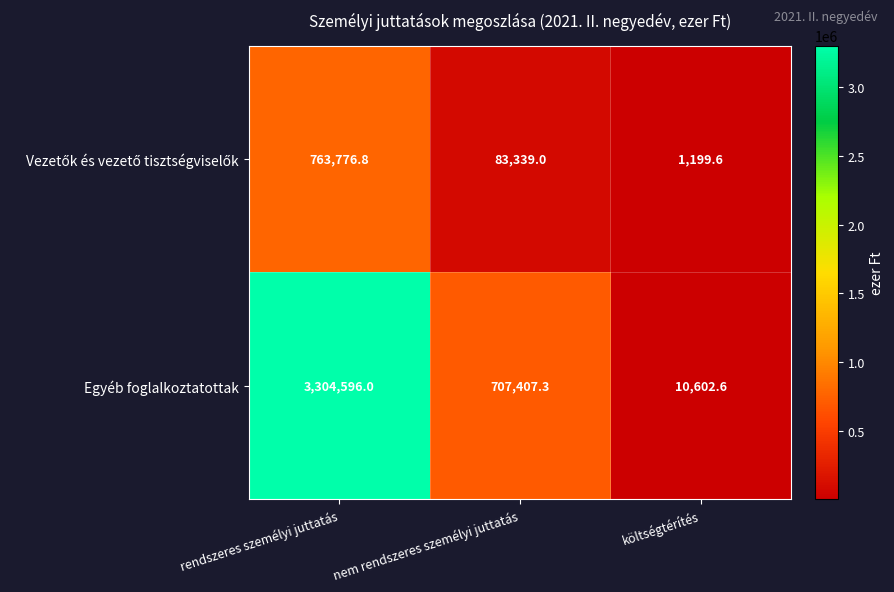

What is the difference between the Egyéb foglalkoztatottak values at költségtérítés and rendszeres személyi juttatás?

3293993.4